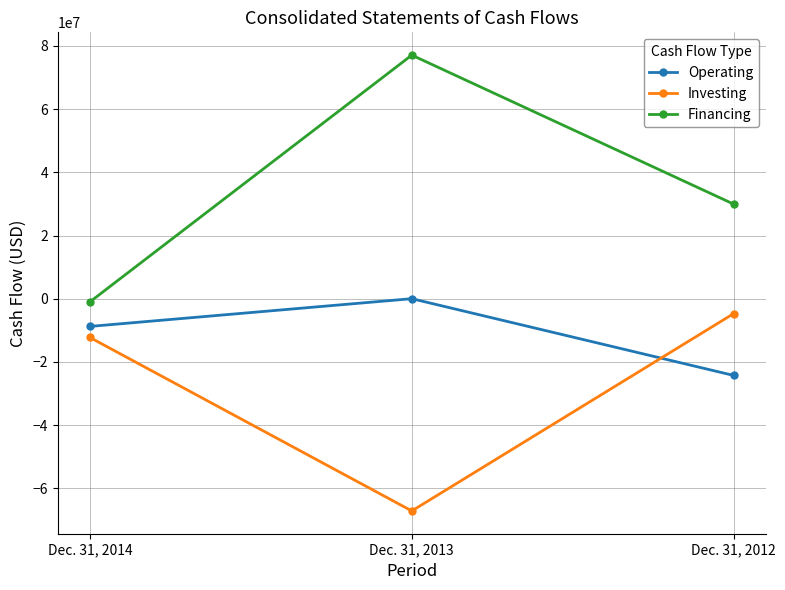

What is the lowest value of the Investing series?

-67167000